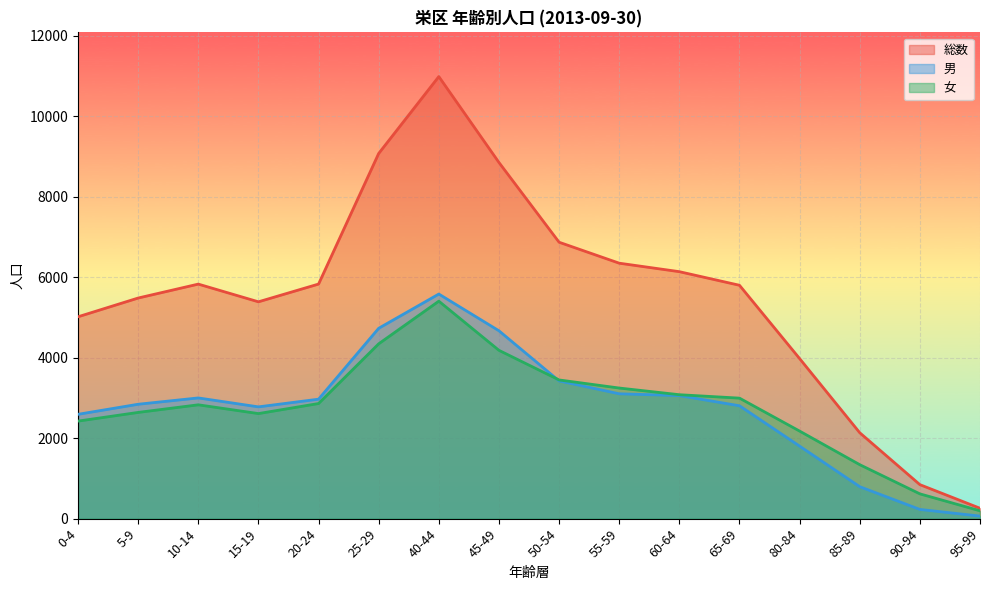

The value of 女 at 45-49 is 6760. True or false?

False